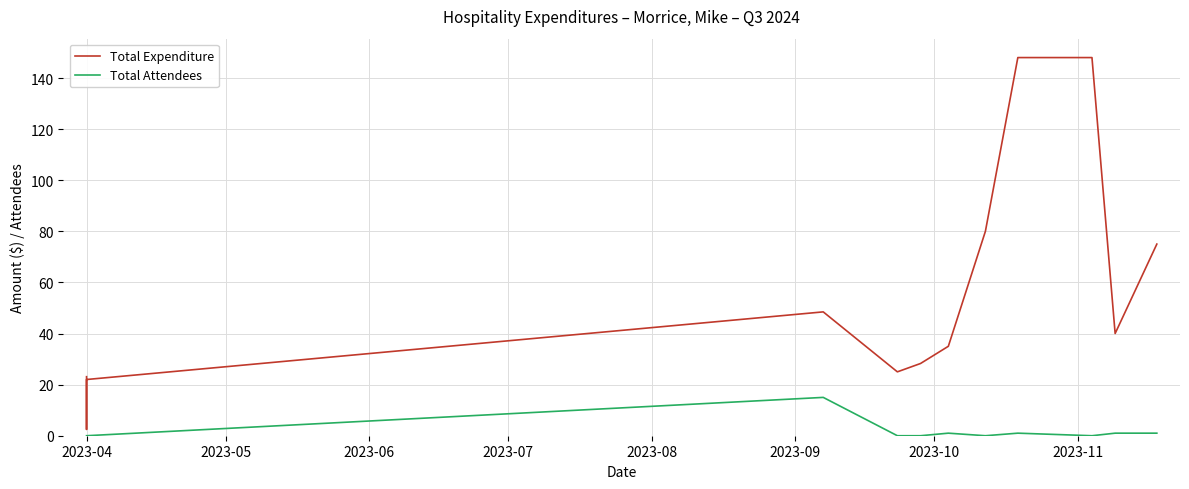

How many interior local valleys does the Total Expenditure series have?

3